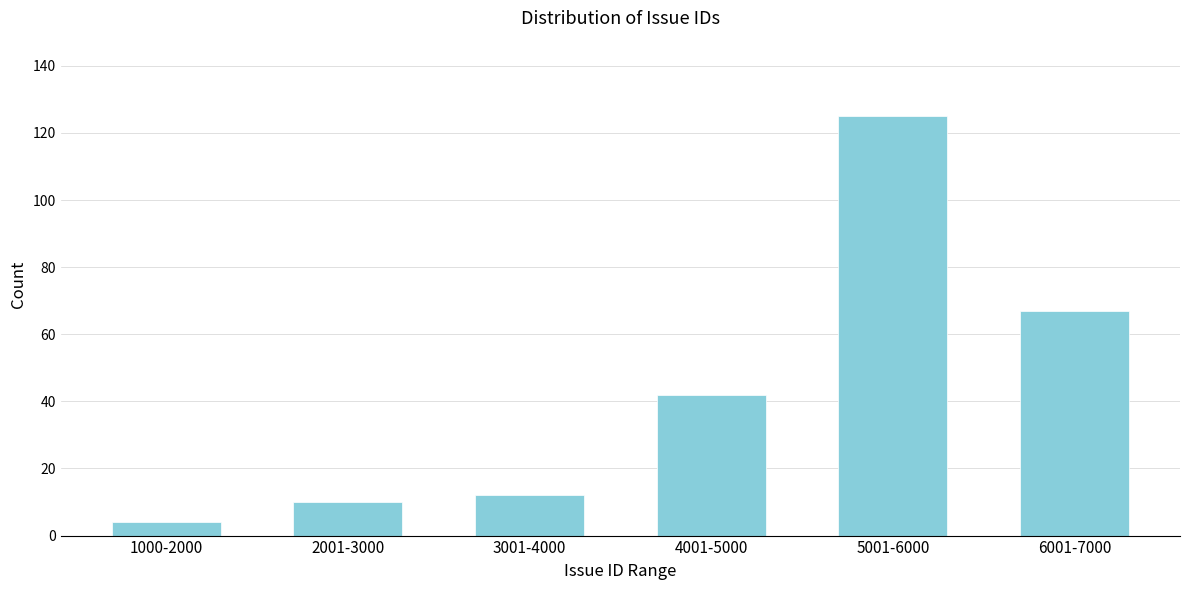

Reading right to left, extract all data points from this chart.

6001-7000=67	5001-6000=125	4001-5000=42	3001-4000=12	2001-3000=10	1000-2000=4